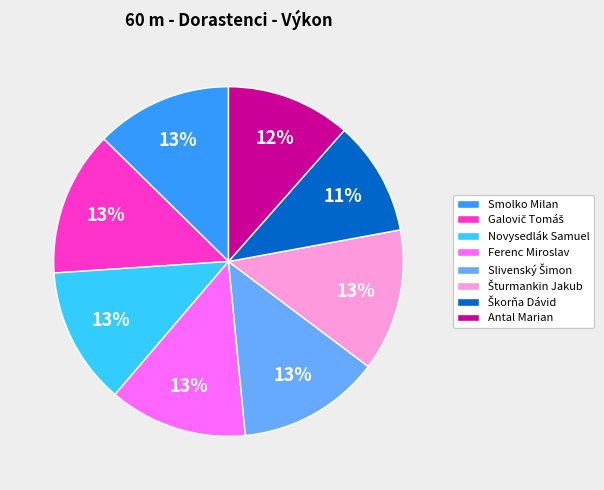

Is there any slice that represents more than half of the pie?

No